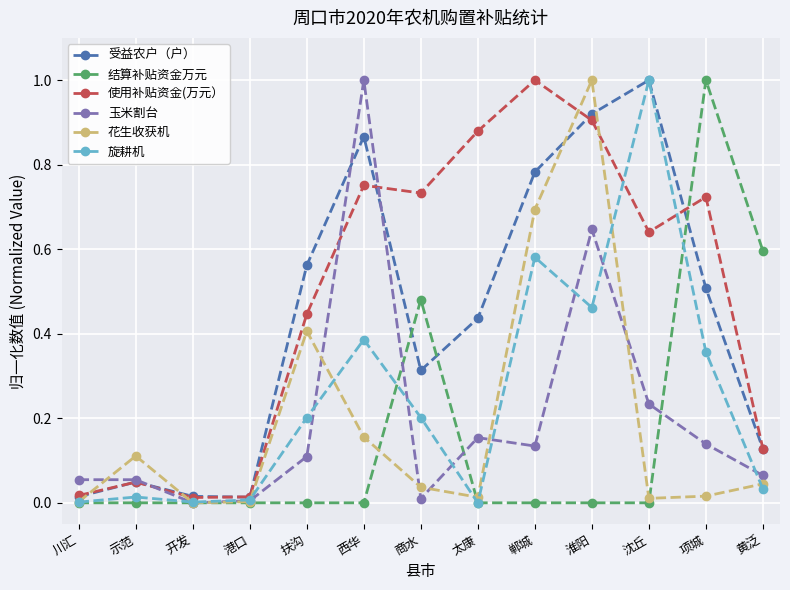

What is the maximum value for 使用补贴资金(万元）?

1.0